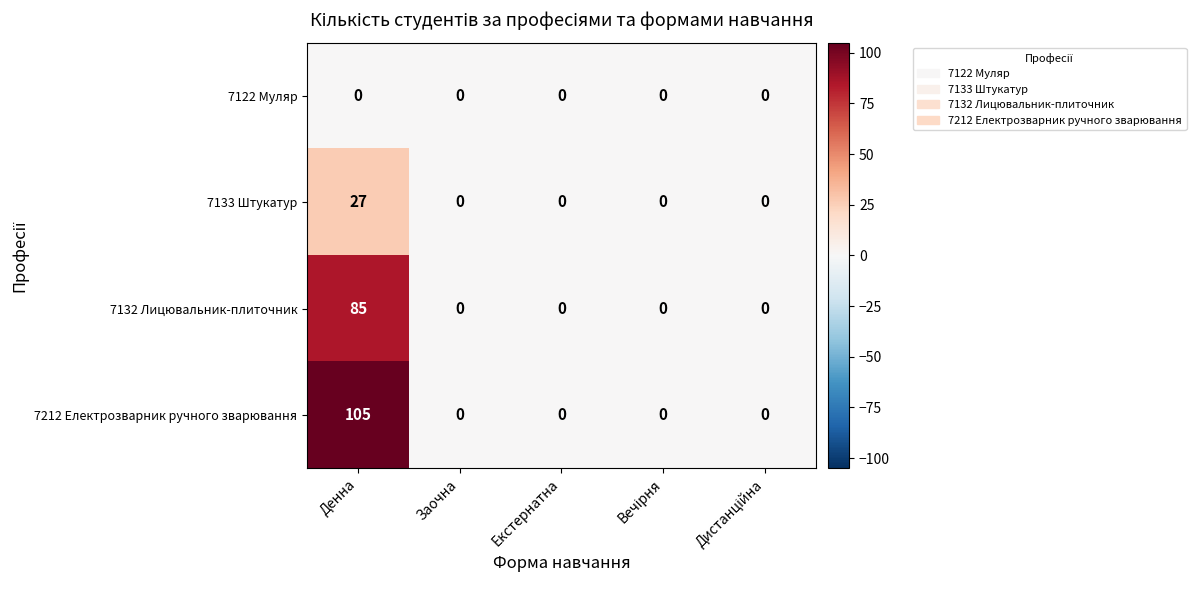

What is the difference between the maximum and minimum values in the 7133 Штукатур series?

27